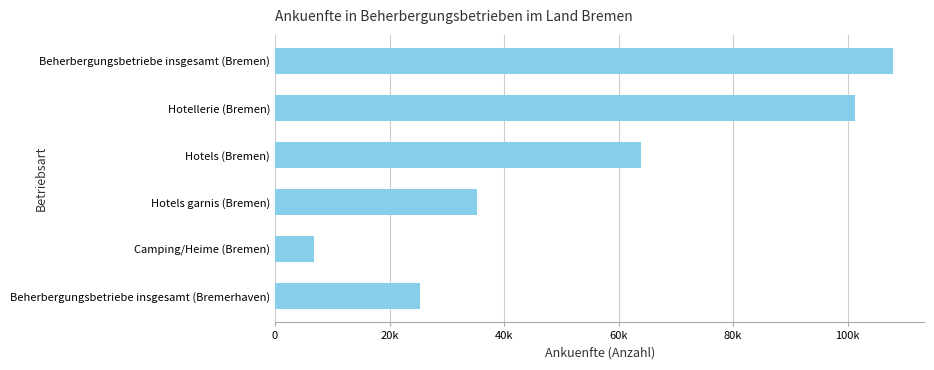

What is the greatest value displayed?

107989